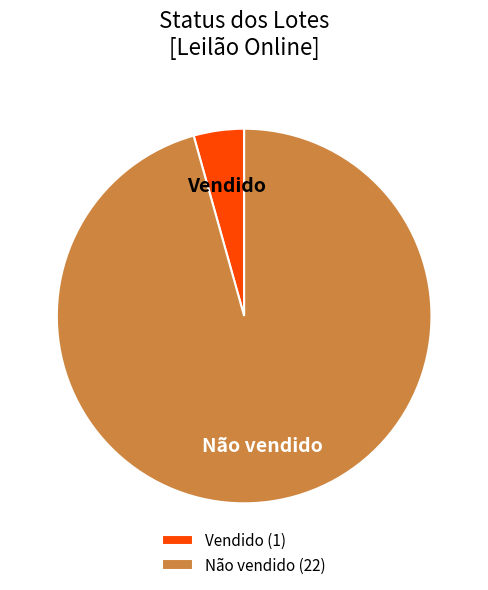

Which slice represents more than half of the pie?

Não vendido